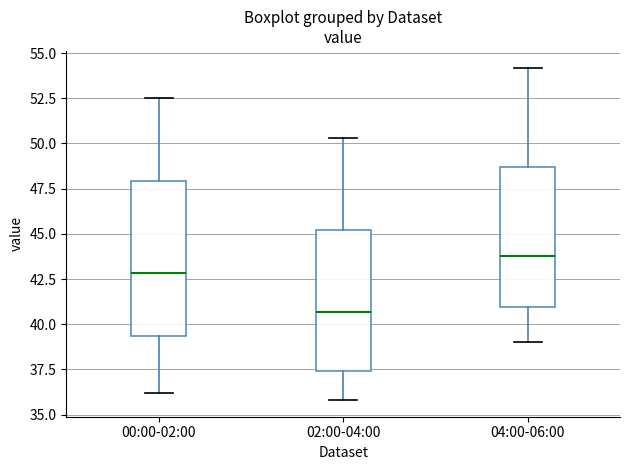

Reading left to right, read every box against the y-axis: the position of its median line, the range the box covers, and the ends of its whiskers. The values are not printed on the chart, so give them approximately, as read against the axis.

00:00-02:00: median 43.0, box 39.5 to 48.0, whiskers 36.0 to 52.5
02:00-04:00: median 40.5, box 37.5 to 45.0, whiskers 36.0 to 50.5
04:00-06:00: median 44.0, box 41.0 to 48.5, whiskers 39.0 to 54.0